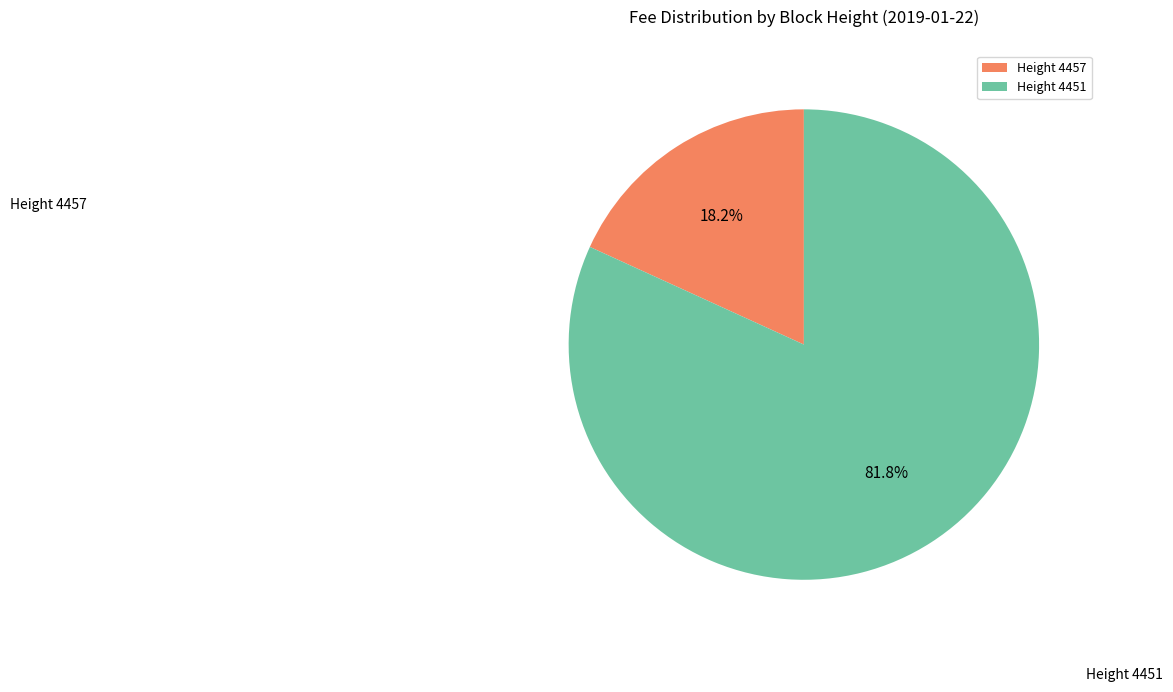

Count the number of slices in the pie.

2